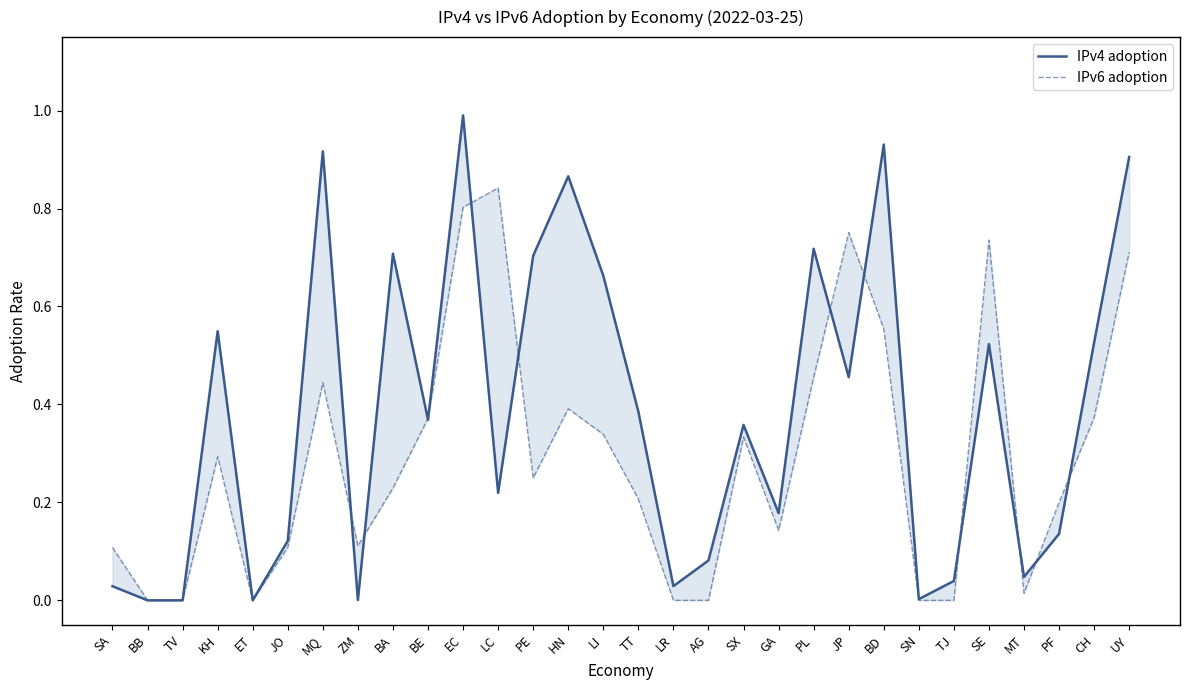

What is the difference between the maximum and second lowest values in the IPv4 adoption series?

1.0